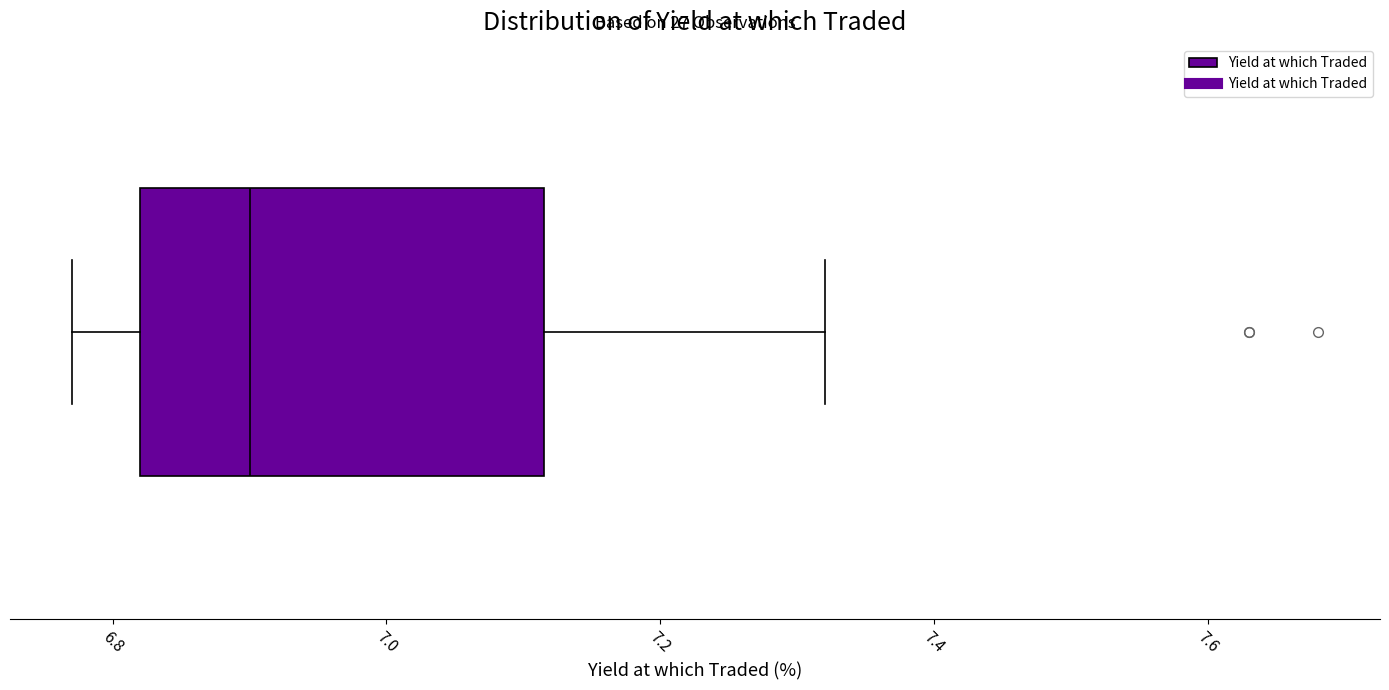

Where is the left edge of the box on the x-axis? The values are not printed on the chart, so give them approximately, as read against the axis.

6.82